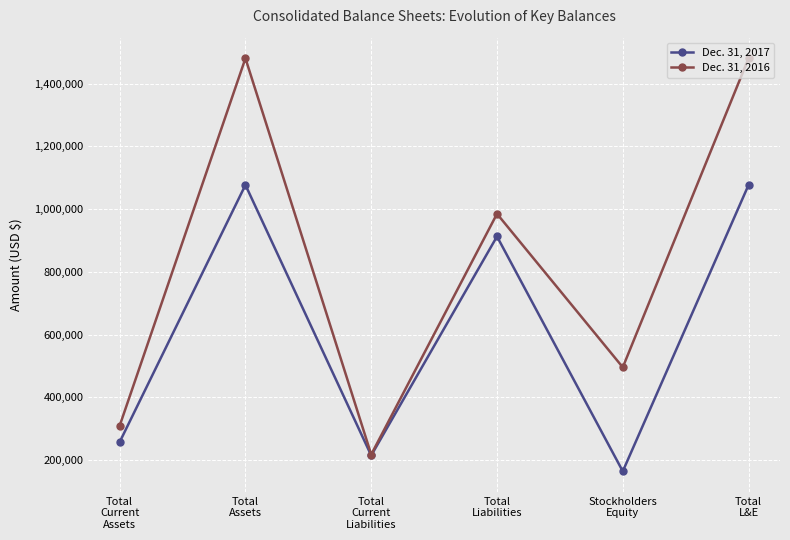

List the series in order of their peak value, lowest first.

Dec. 31, 2017, Dec. 31, 2016